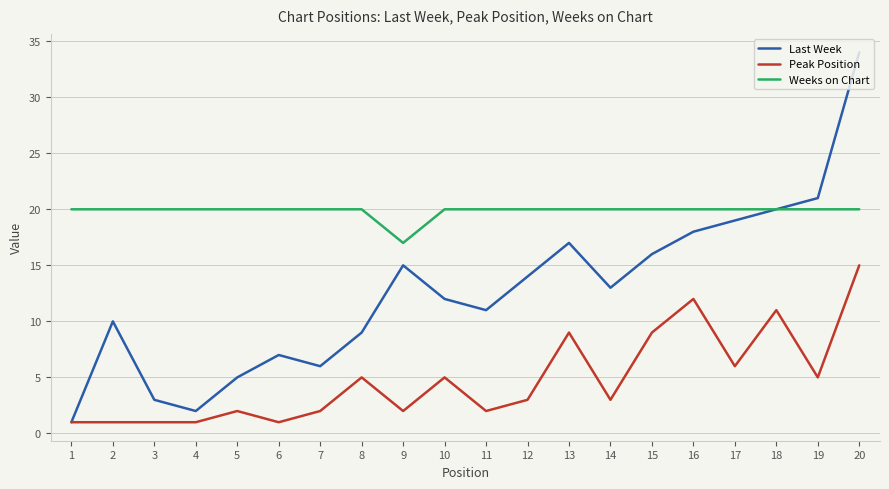

Count the number of categories in the chart.

20